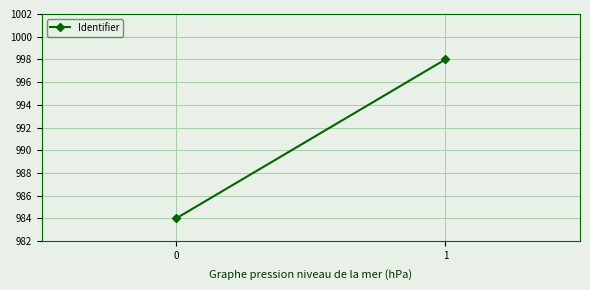

What is the difference between the maximum and minimum values?

14